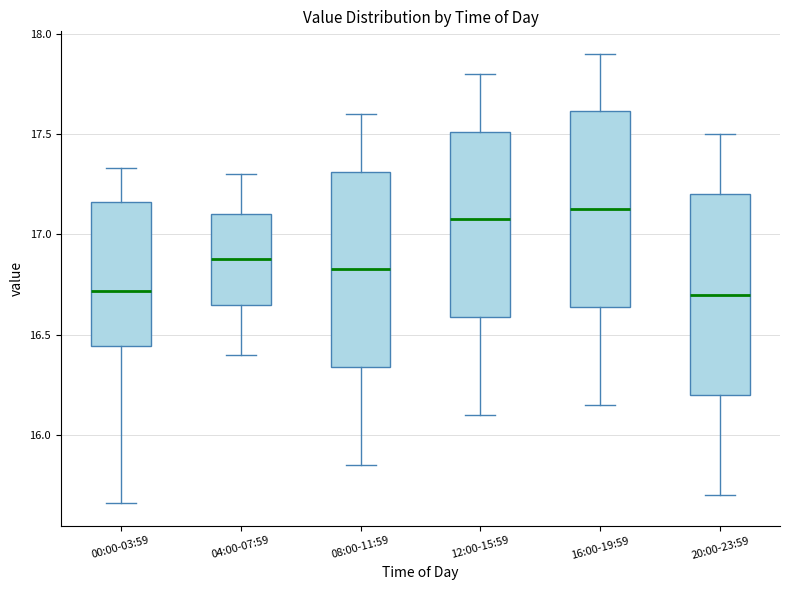

Reading left to right, read every box against the y-axis: the position of its median line, the range the box covers, and the ends of its whiskers. The values are not printed on the chart, so give them approximately, as read against the axis.

00:00-03:59: median 16.70, box 16.45 to 17.15, whiskers 15.65 to 17.35
04:00-07:59: median 16.90, box 16.65 to 17.10, whiskers 16.40 to 17.30
08:00-11:59: median 16.85, box 16.35 to 17.30, whiskers 15.85 to 17.60
12:00-15:59: median 17.10, box 16.60 to 17.50, whiskers 16.10 to 17.80
16:00-19:59: median 17.15, box 16.65 to 17.60, whiskers 16.15 to 17.90
20:00-23:59: median 16.70, box 16.20 to 17.20, whiskers 15.70 to 17.50